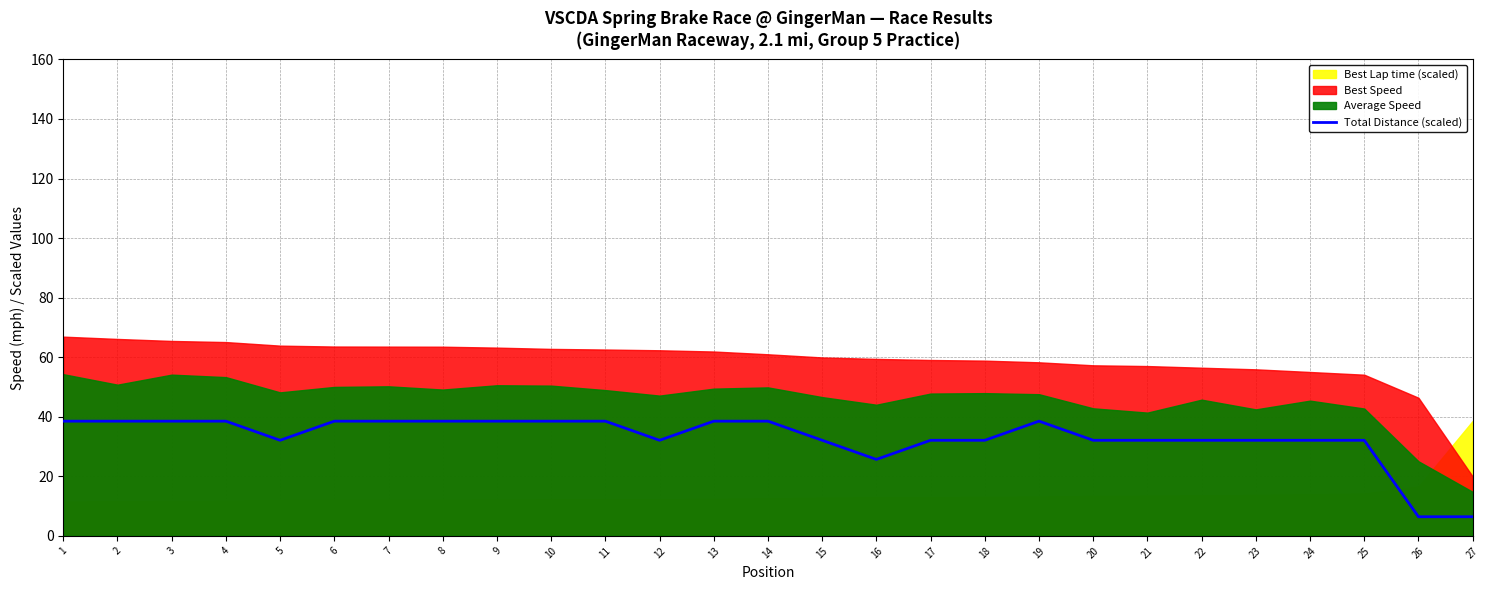

What is the smallest value displayed?

6.4